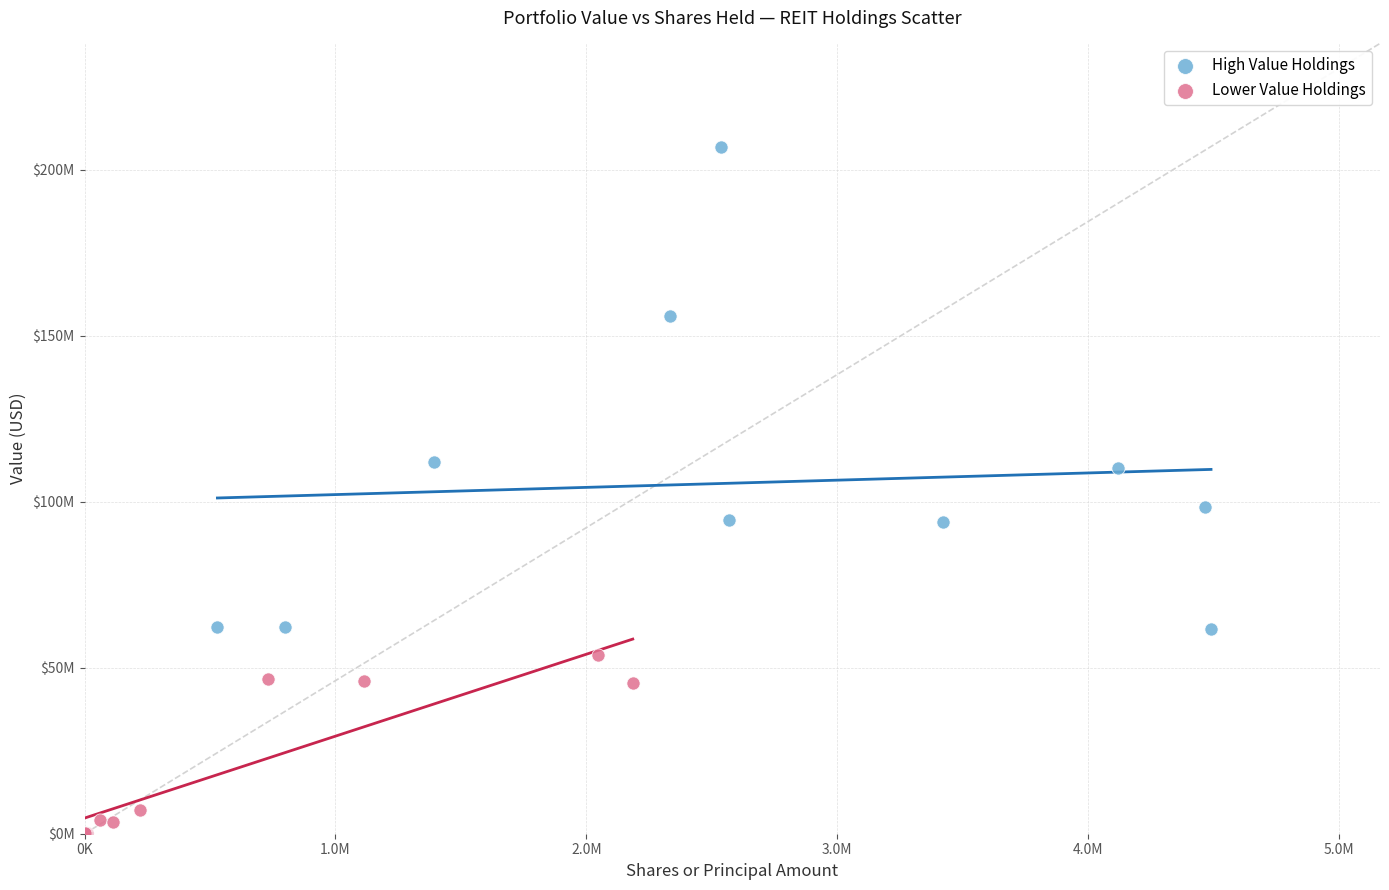

What are all the series names shown in the legend?

High Value Holdings, Lower Value Holdings